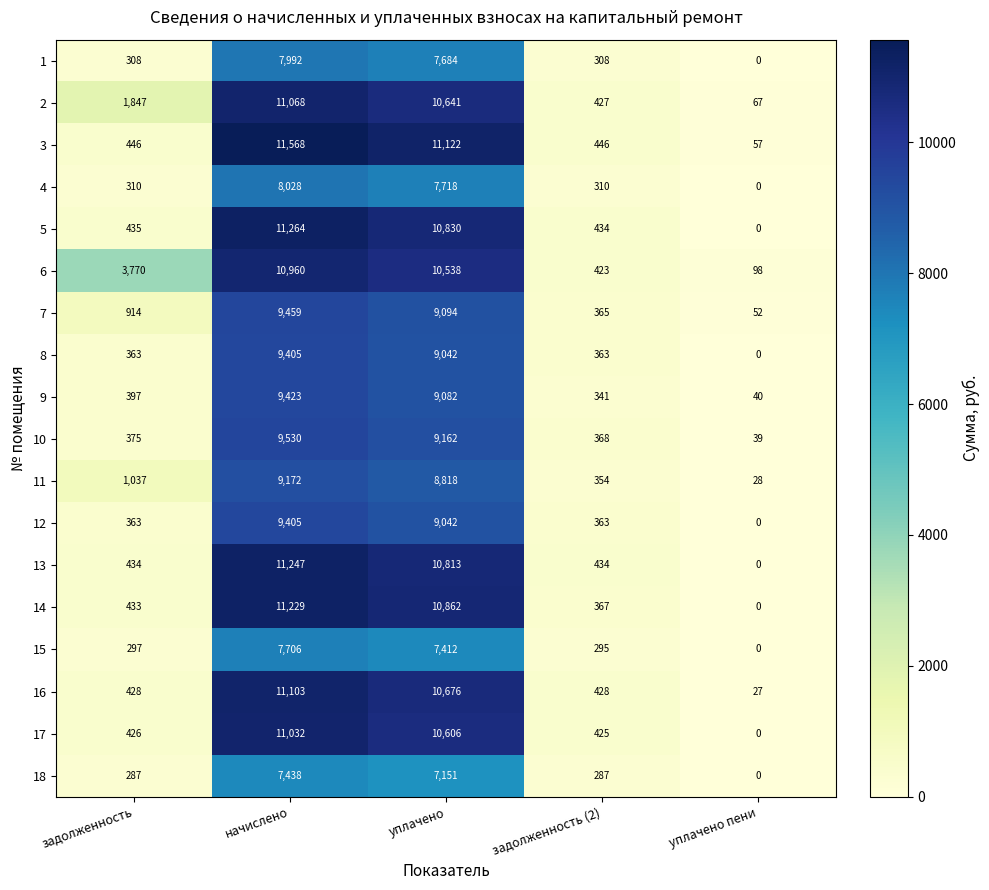

What is the sum of the 8 values at уплачено пени and уплачено?

9042